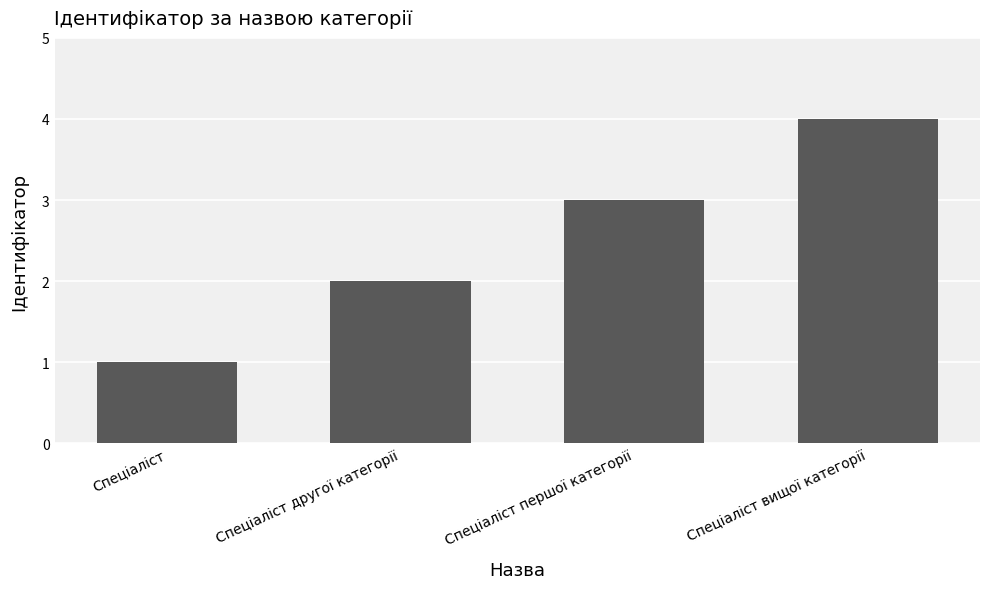

What is the difference between the maximum and minimum values?

3